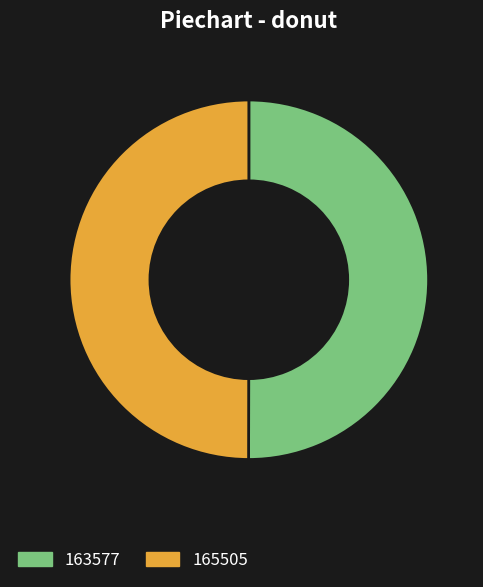

How many slices are in this pie chart?

2